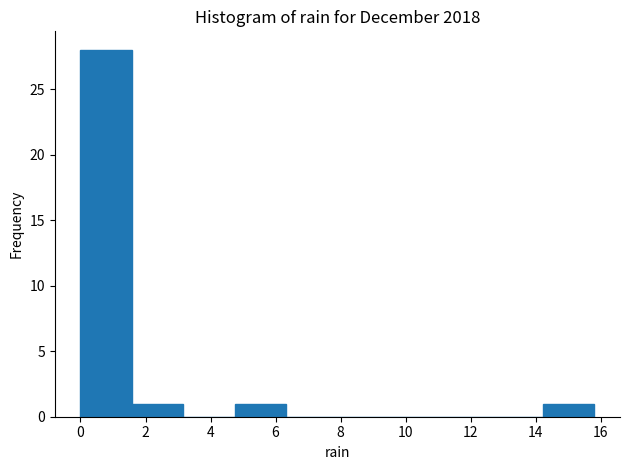

What is the height of the bar covering 1.58 to 3.16 on the x-axis? Neither the bar edges nor the heights are printed on the chart, so give them approximately, as read against the axes.

1